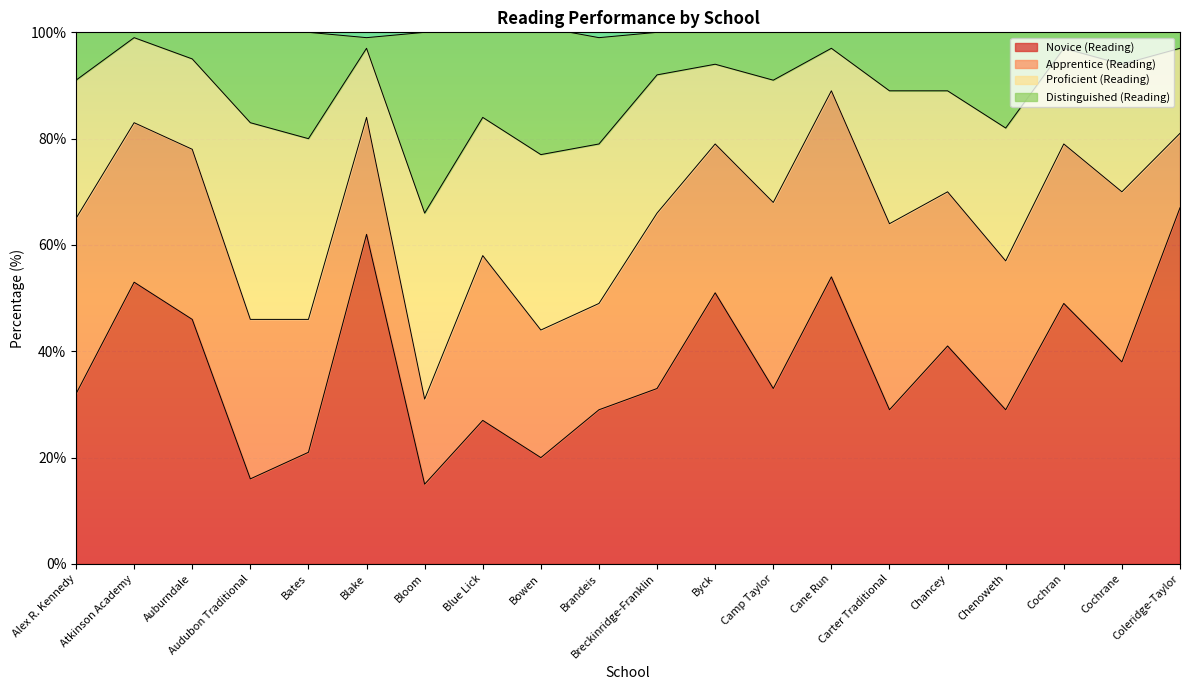

What is the lowest value of the Novice (Reading) series?

15